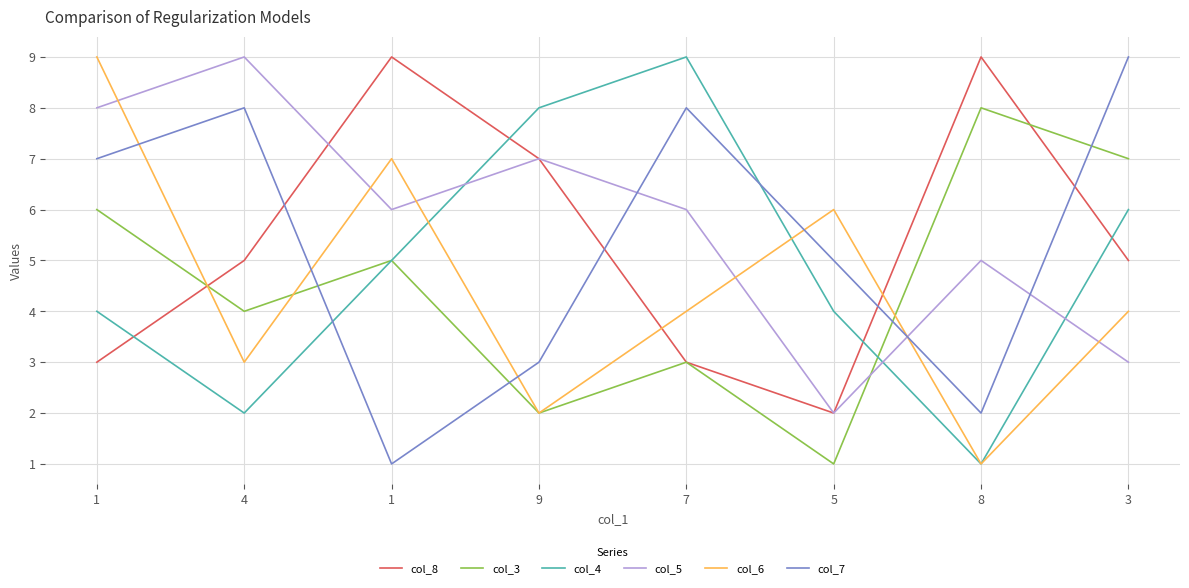

Reading right to left, what are all the values shown in this chart?

col_8: 5	9	2	3	7	9	5	3
col_3: 7	8	1	3	2	5	4	6
col_4: 6	1	4	9	8	5	2	4
col_5: 3	5	2	6	7	6	9	8
col_6: 4	1	6	4	2	7	3	9
col_7: 9	2	5	8	3	1	8	7